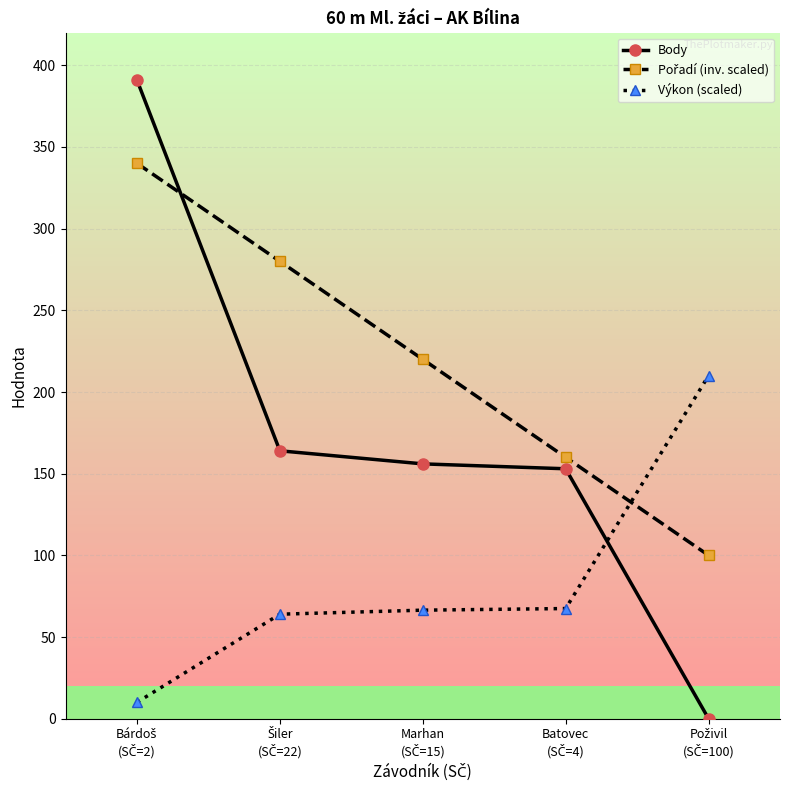

What is the greatest value displayed?

391.0